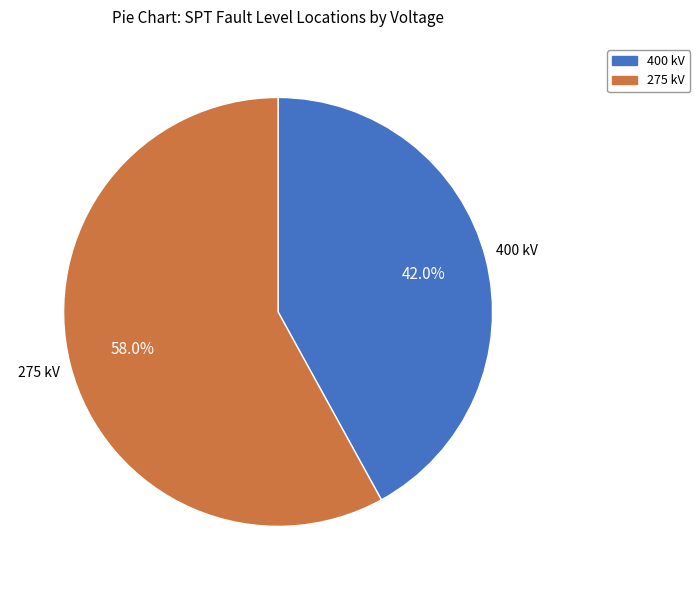

What is the total percentage of 275 kV and 400 kV?

100.0%